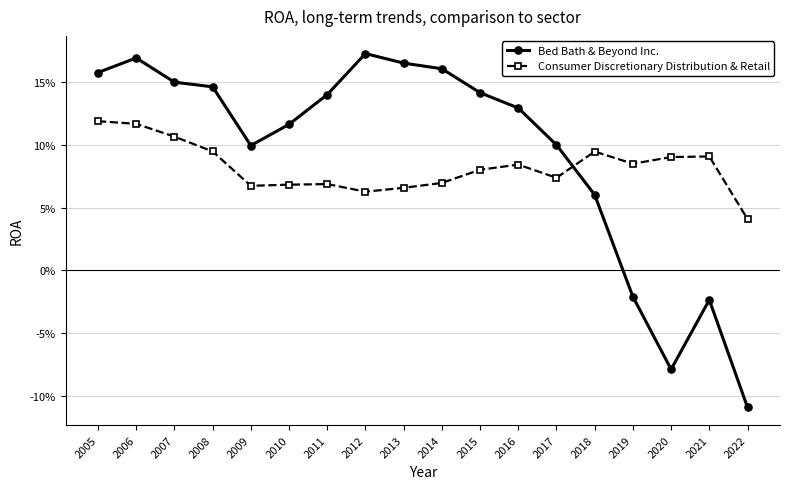

At 2009, list the series in order from largest to smallest.

Bed Bath & Beyond Inc., Consumer Discretionary Distribution & Retail